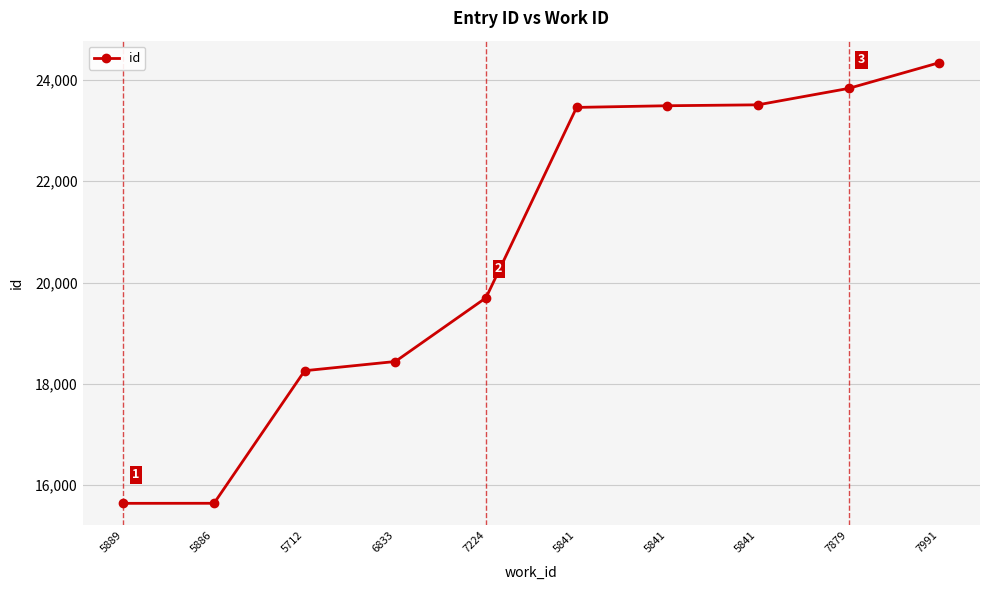

How many data points are less than 23459?

5